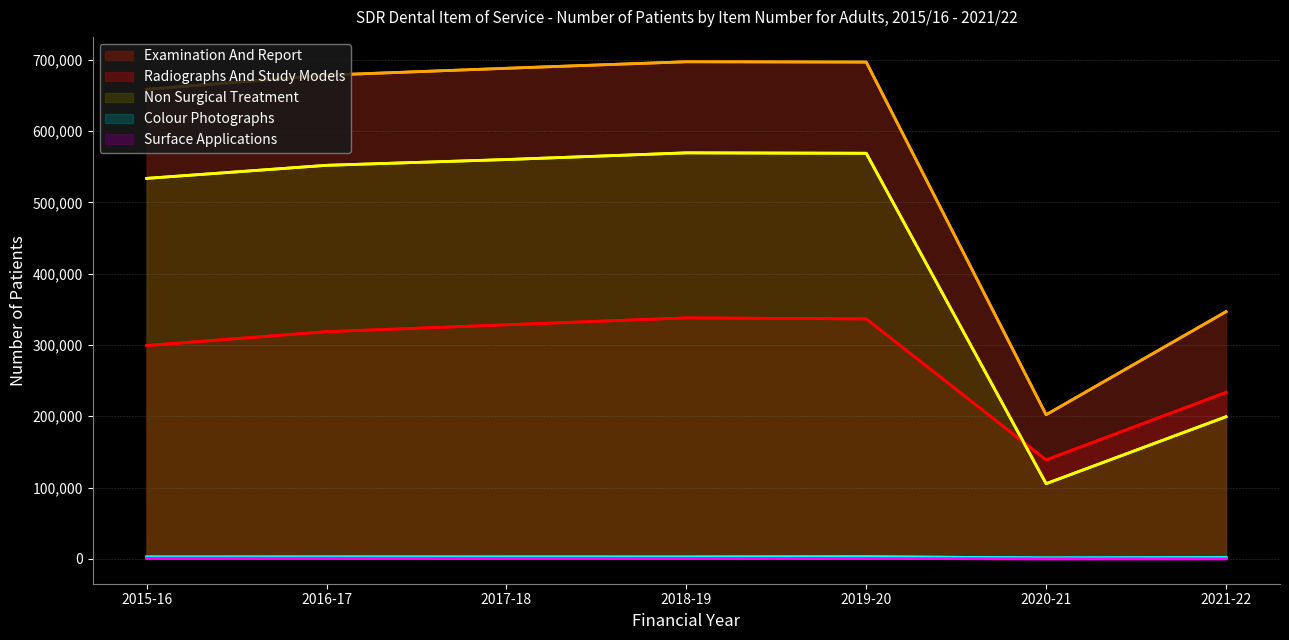

Rank the series by their maximum value, from highest to lowest.

Examination And Report, Non Surgical Treatment, Radiographs And Study Models, Colour Photographs, Surface Applications